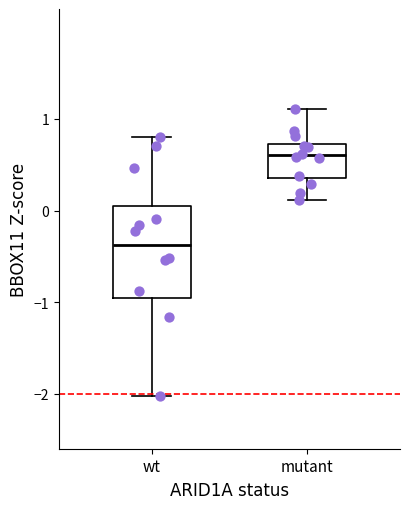

Reading left to right, transcribe this box plot: for each box, give where its median line is, the range the box spans, and where its two whiskers end, as read against the y-axis. The values are not printed on the chart, so give them approximately, as read against the axis.

wt: median -0.4, box -0.9 to 0.0, whiskers -2.0 to 0.8
mutant: median 0.6, box 0.4 to 0.7, whiskers 0.1 to 1.1